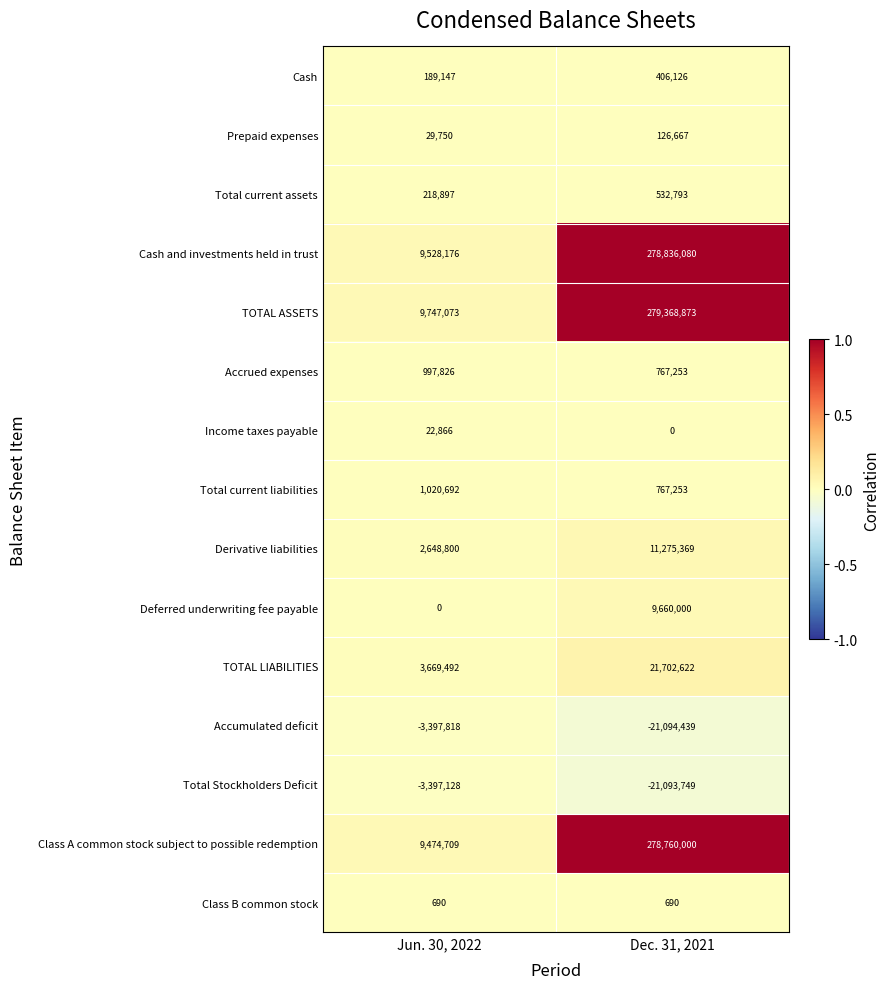

Which series has the widest spread of values?

TOTAL ASSETS